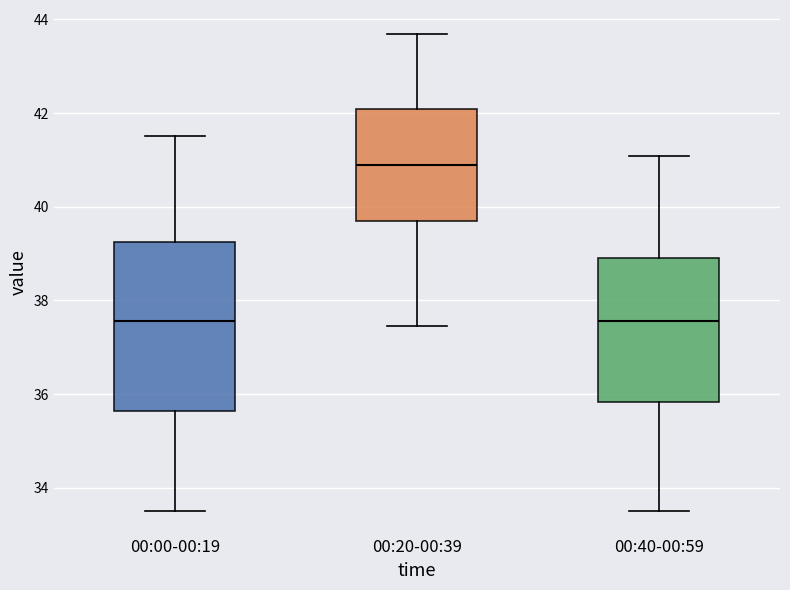

Where does the lower whisker of the box for 00:20-00:39 end on the y-axis? The values are not printed on the chart, so give them approximately, as read against the axis.

37.4